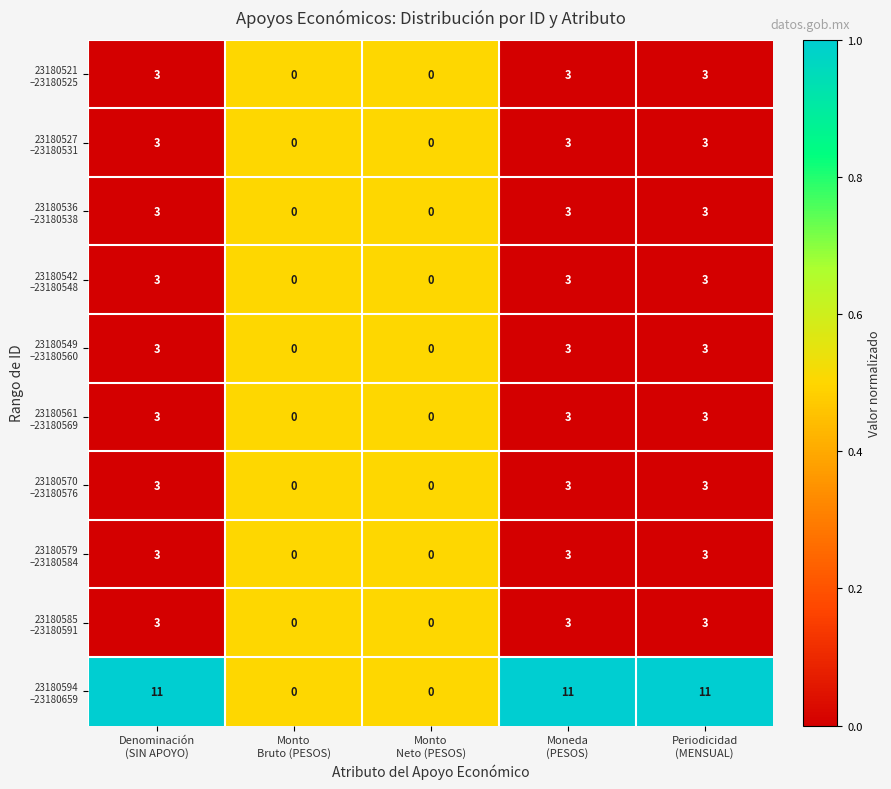

What is the greatest value displayed?

11